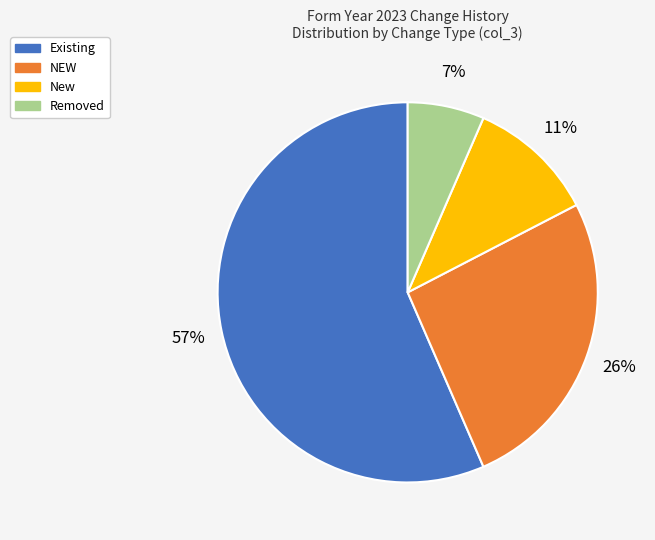

To the nearest percent, what percentage of the pie is NEW?

26%